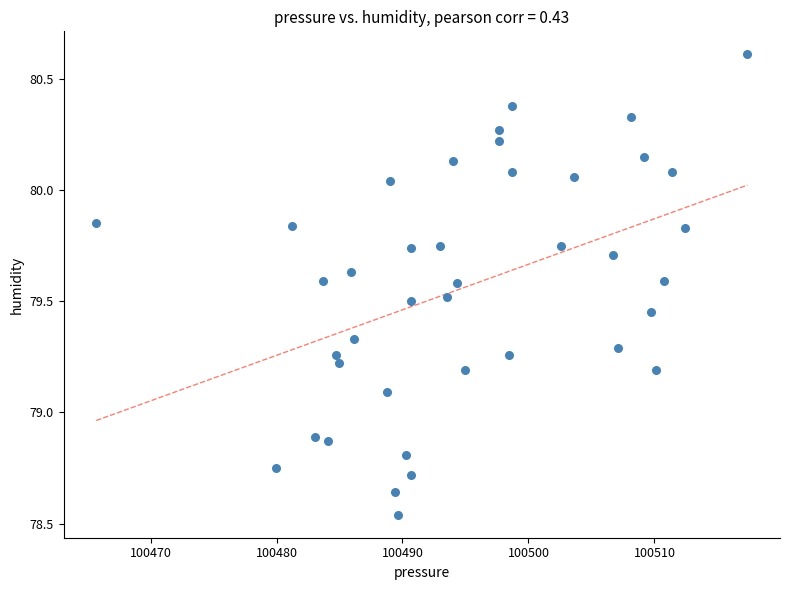

What is the range of Y values (max minus min)?

2.1